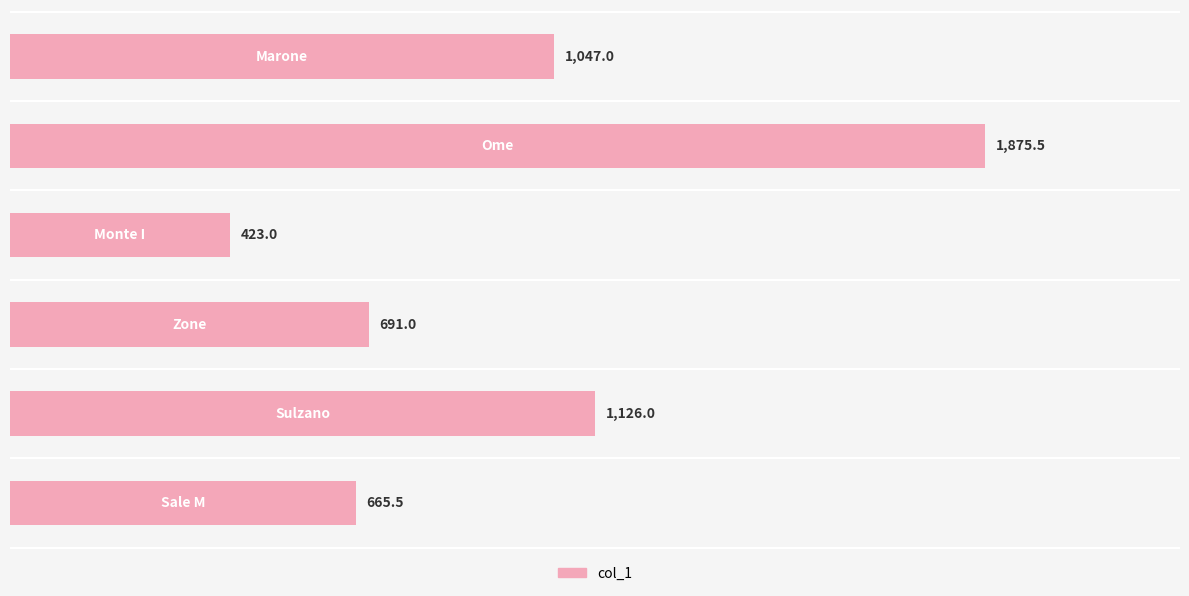

Reading top to bottom, transcribe all the data shown in this chart.

1047.0	1875.5	423.0	691.0	1126.0	665.5